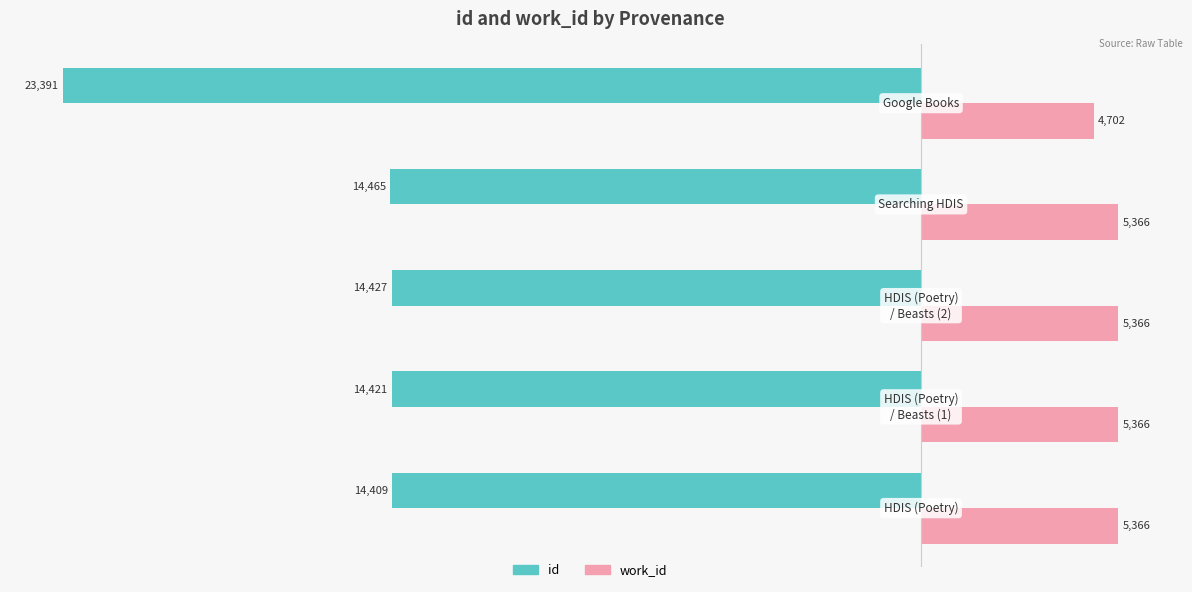

What are all the series names shown in the legend?

id, work_id